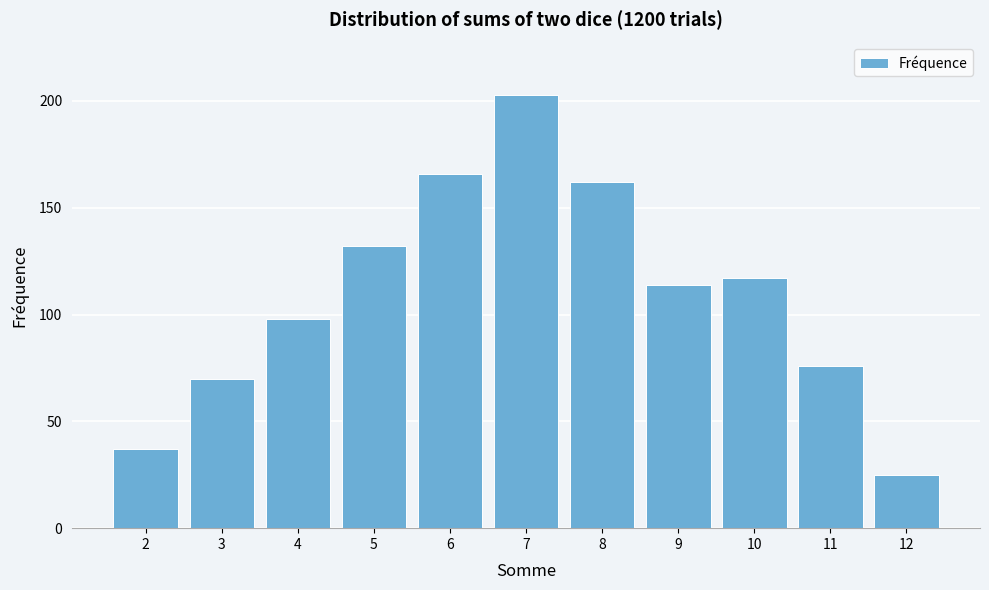

Reading right to left, what are all the values shown in this chart?

12=25	11=76	10=117	9=114	8=162	7=203	6=166	5=132	4=98	3=70	2=37